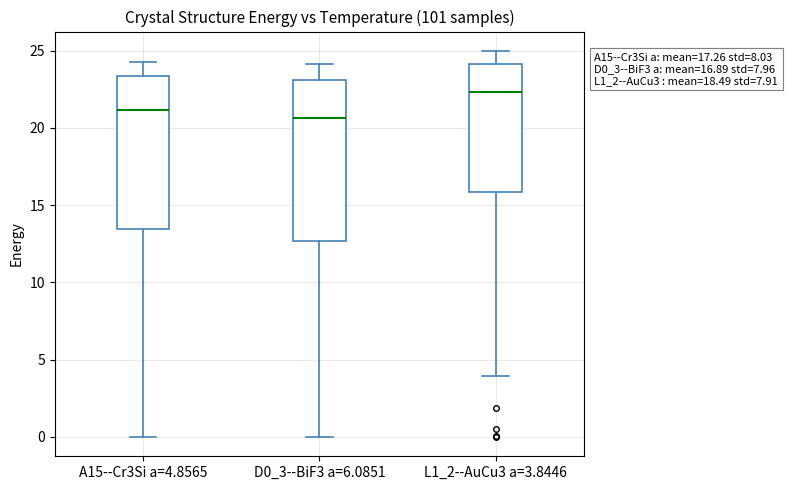

Reading left to right, read every box against the y-axis: the position of its median line, the range the box covers, and the ends of its whiskers. The values are not printed on the chart, so give them approximately, as read against the axis.

A15--Cr3Si a=4.8565: median 21.0, box 13.5 to 23.5, whiskers 0.0 to 24.0
D0_3--BiF3 a=6.0851: median 20.5, box 12.5 to 23.0, whiskers 0.0 to 24.0
L1_2--AuCu3 a=3.8446: median 22.5, box 16.0 to 24.0, whiskers 4.0 to 25.0